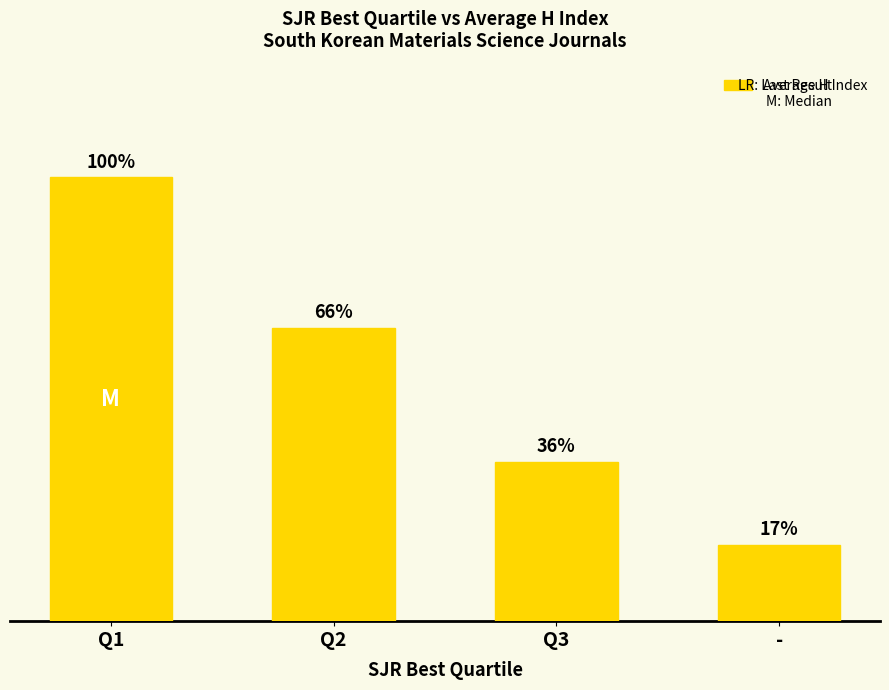

Does the chart contain any negative values?

No